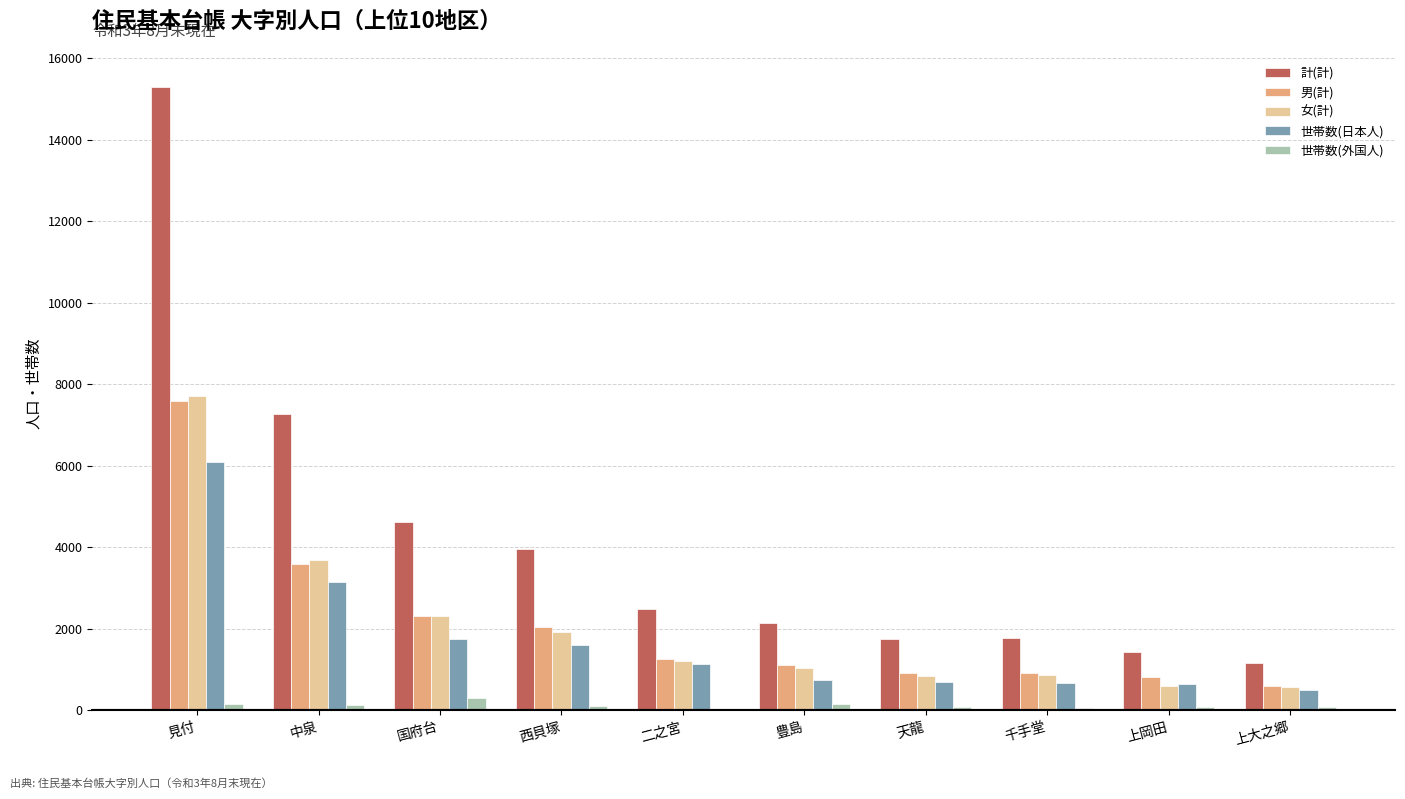

Is the value of 女(計) at 国府台 greater than the value of 世帯数(外国人) at 二之宮?

Yes